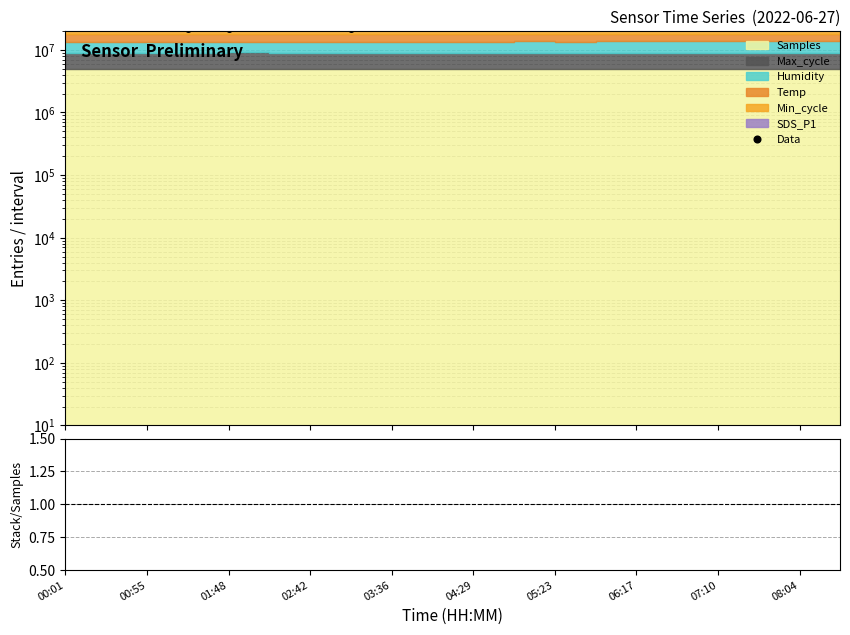

True or false: Data and Stack/Samples cross at least once.

False